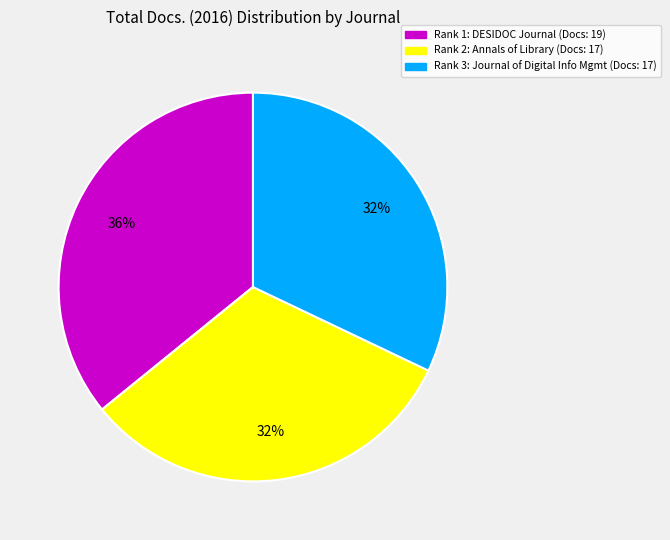

Count the number of slices in the pie.

3